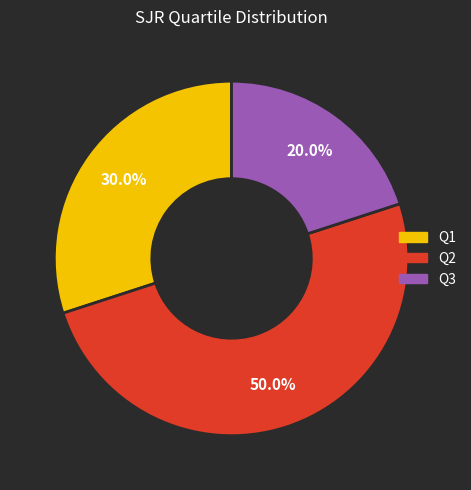

How many slices are in this pie chart?

3